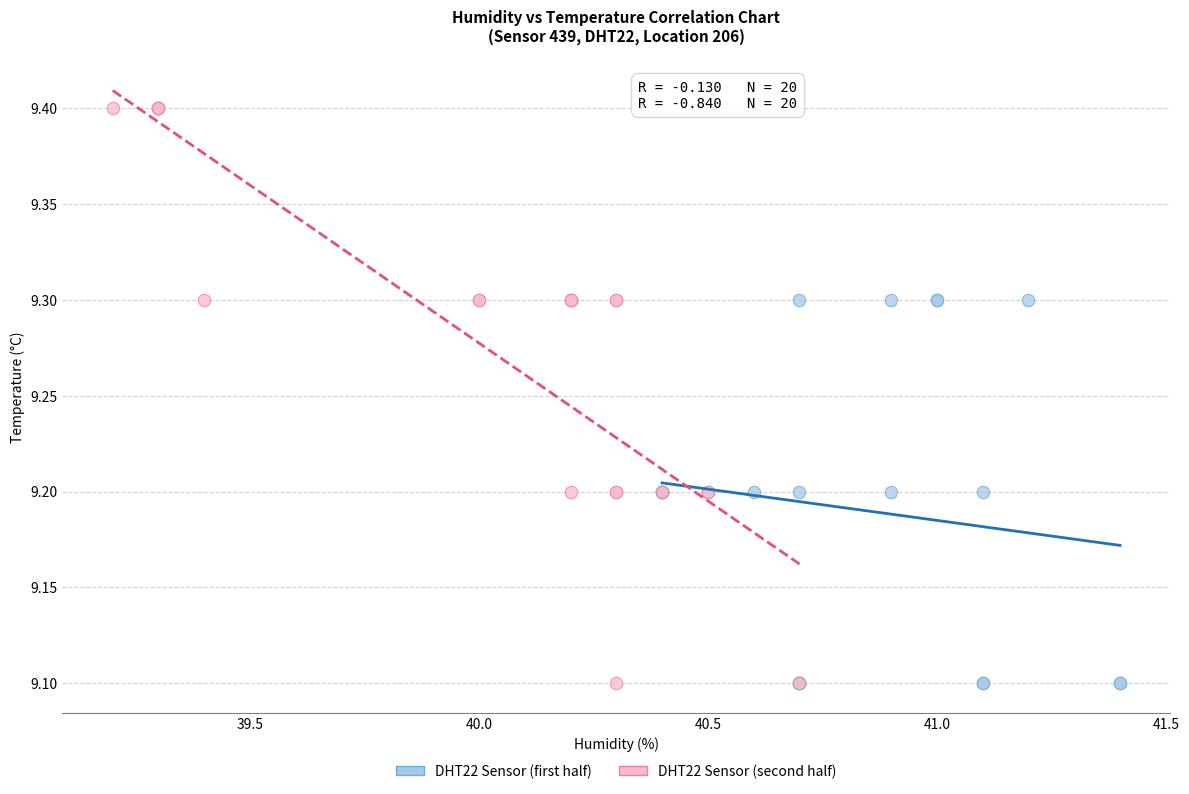

Which series has the largest Y range (max minus min)?

DHT22 Sensor (second half)